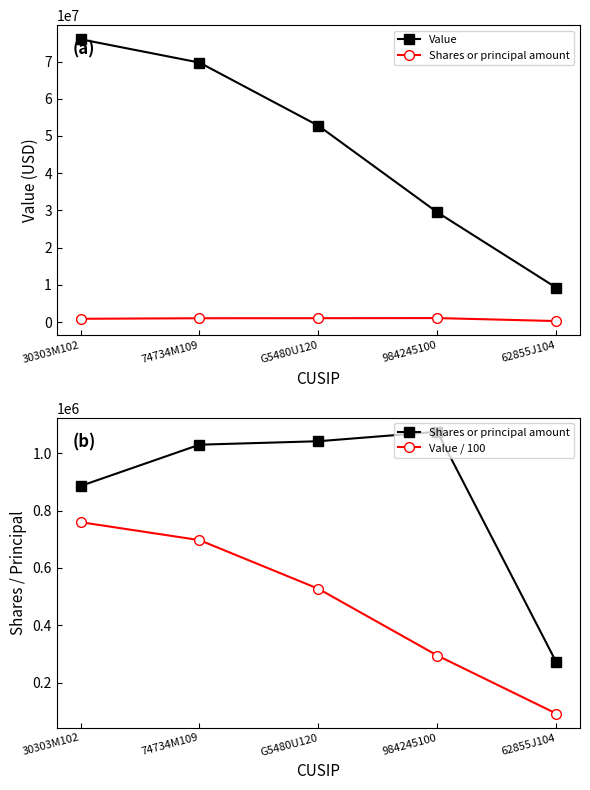

Which series has the largest total across all categories?

Value